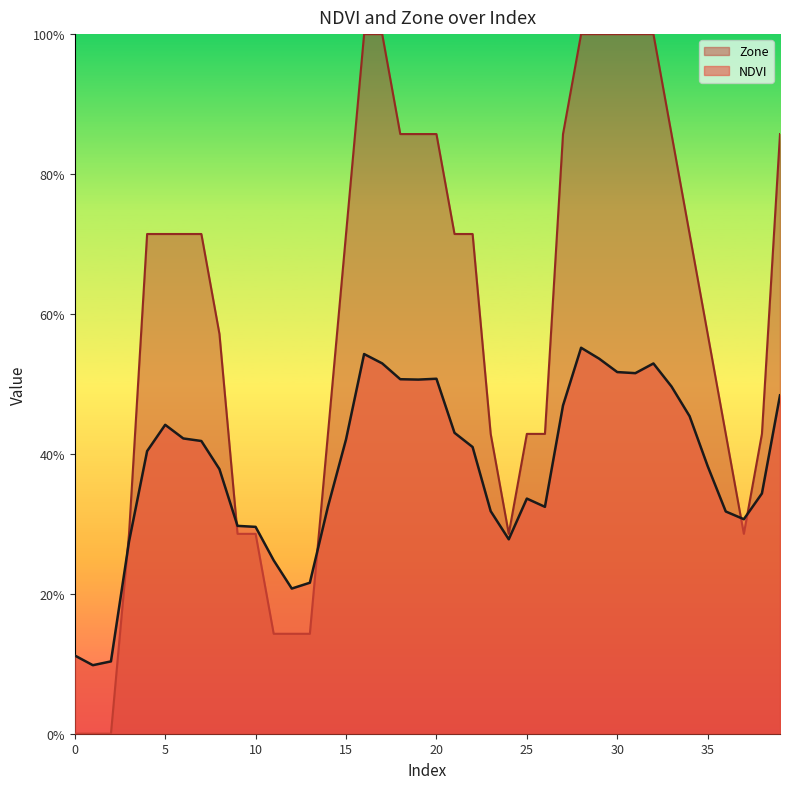

At which category does NDVI reach its first local valley?

1